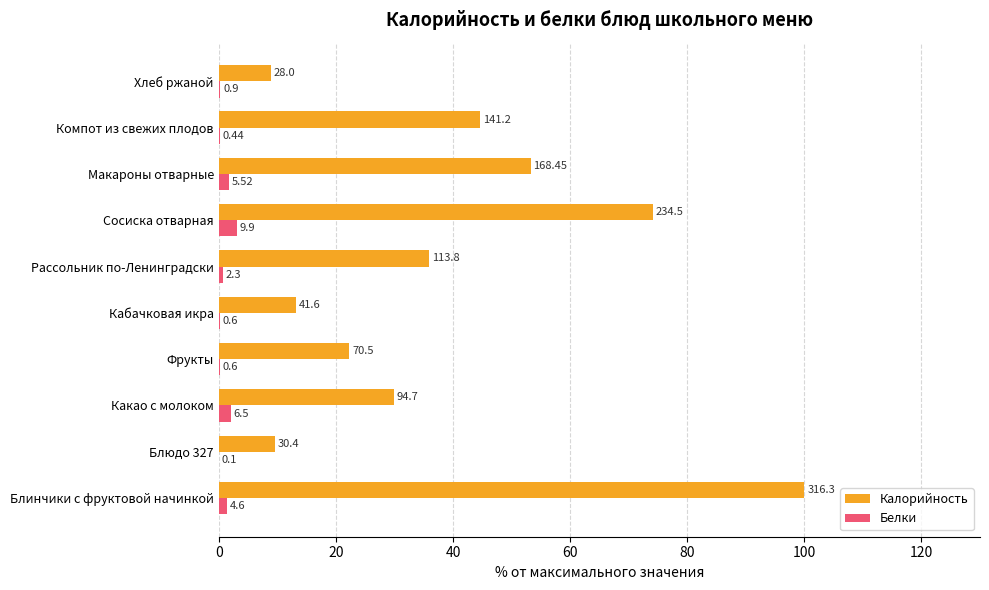

What are all the series names shown in the legend?

Калорийность, Белки